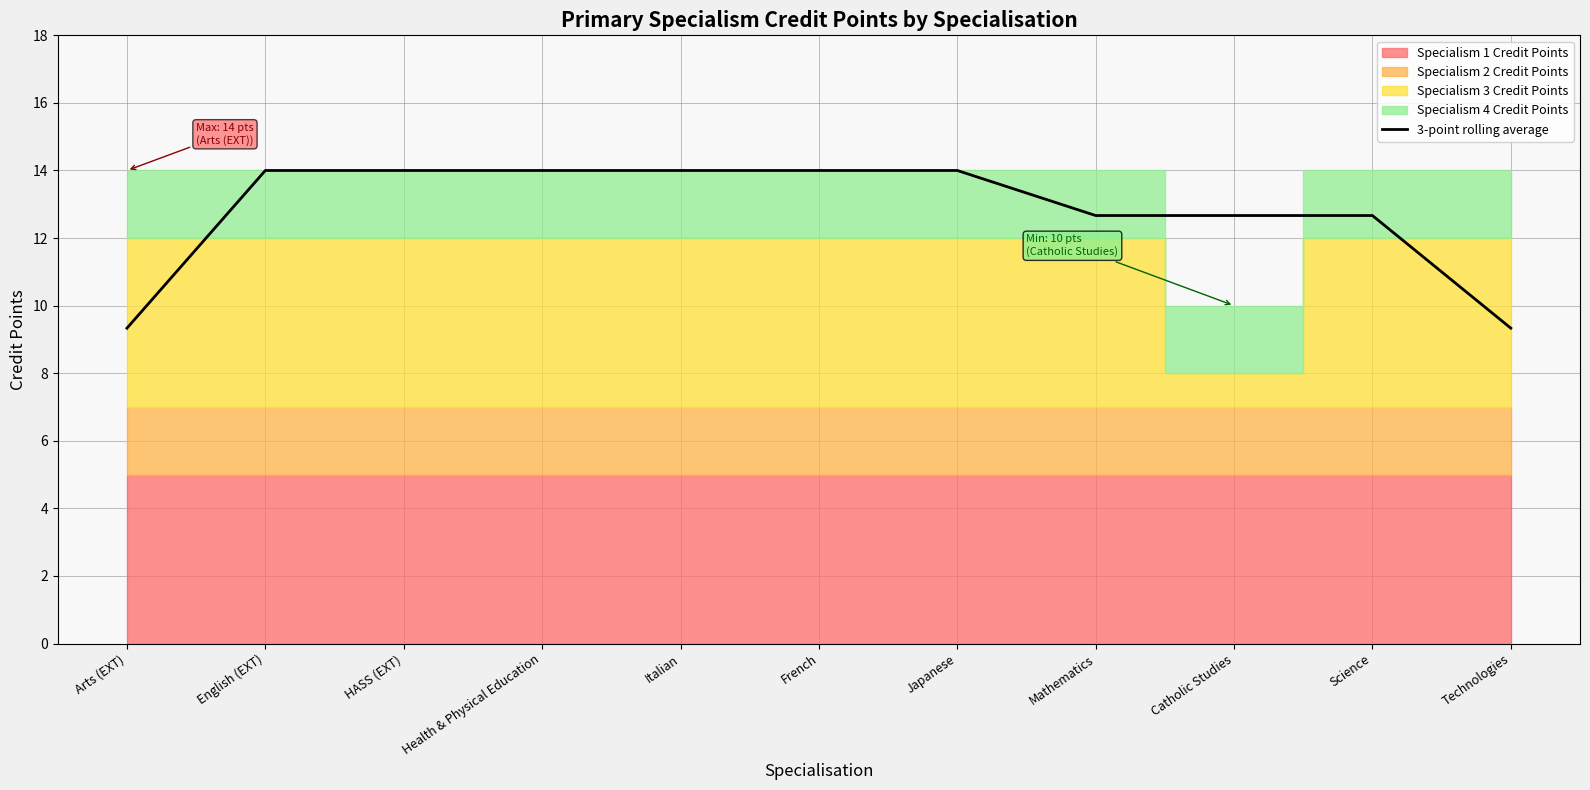

List the labels in order of value, largest first.

English (EXT), HASS (EXT), Health & Physical Education, Italian, French, Japanese, Mathematics, Catholic Studies, Science, Arts (EXT), Technologies